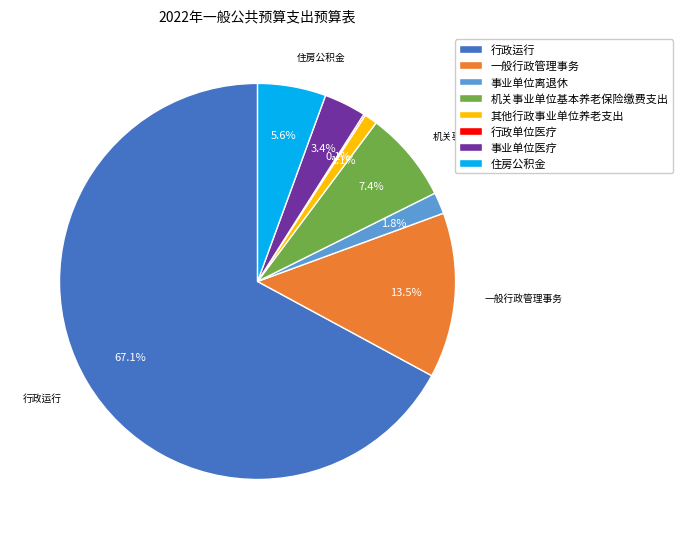

To the nearest percent, what is the average slice percentage?

12%